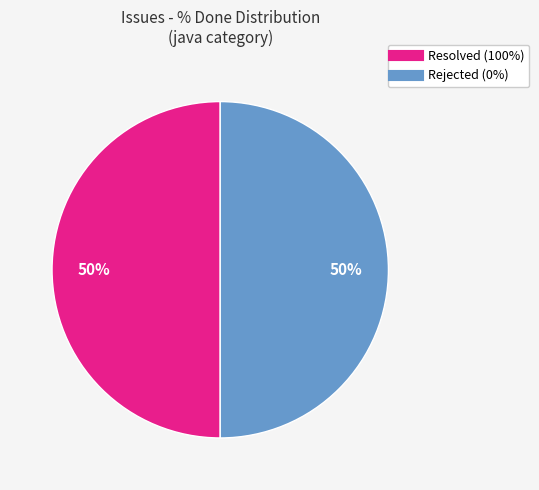

To the nearest percent, what is the average slice percentage?

50%